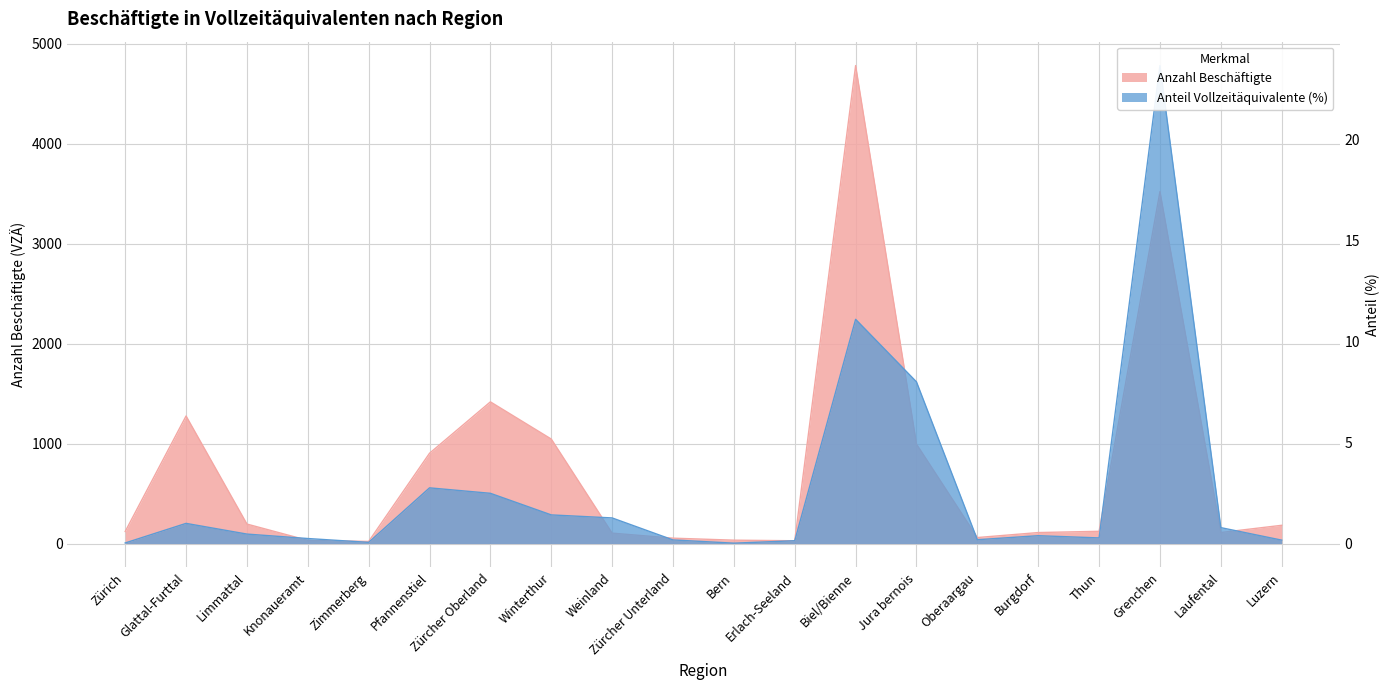

Between Erlach-Seeland and Limmattal, which is larger?

Limmattal